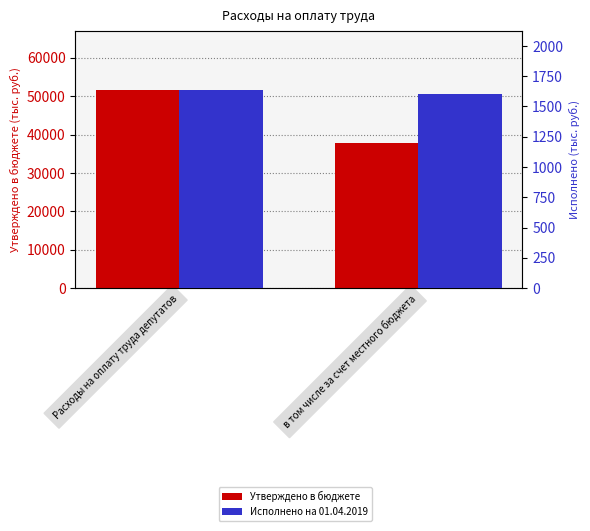

What is the sum of all Исполнено на 01.04.2019 values?

3233.4